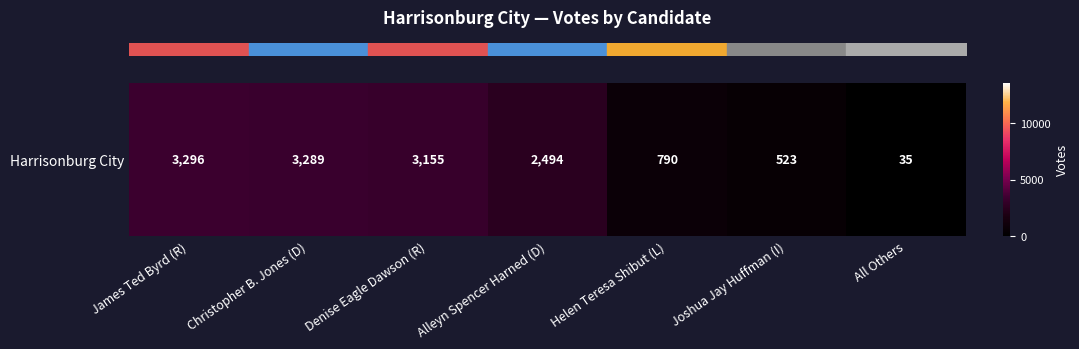

What is the change in value from Christopher B. Jones (D) to All Others?

-3254